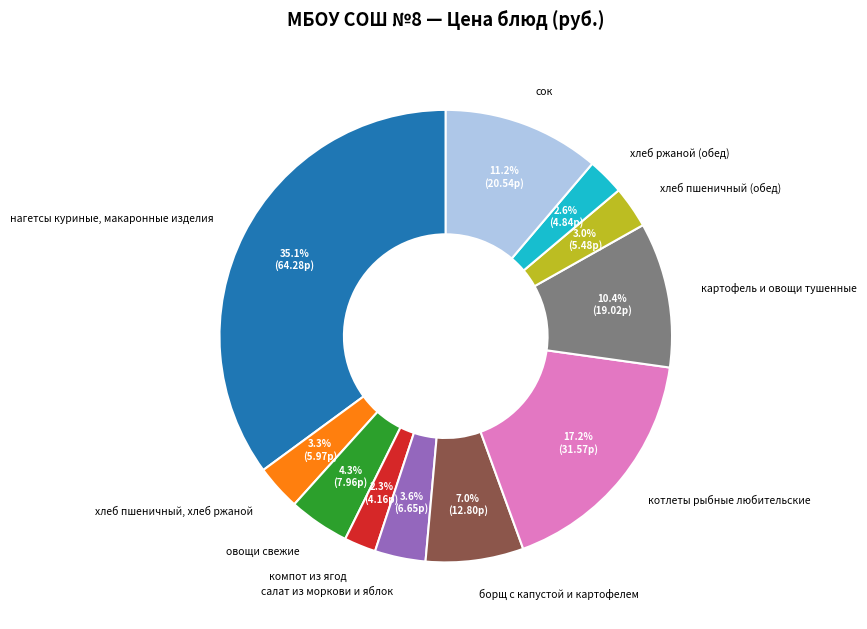

Which category has the biggest portion of the pie?

нагетсы куриные, макаронные изделия